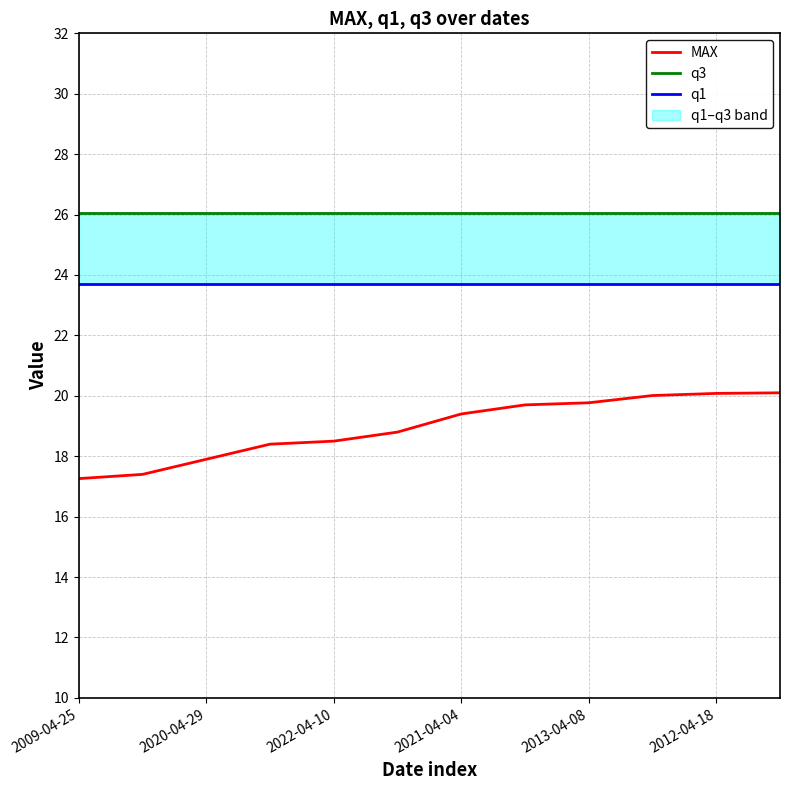

Where is q1 nearest to the value 23?

2009-04-25